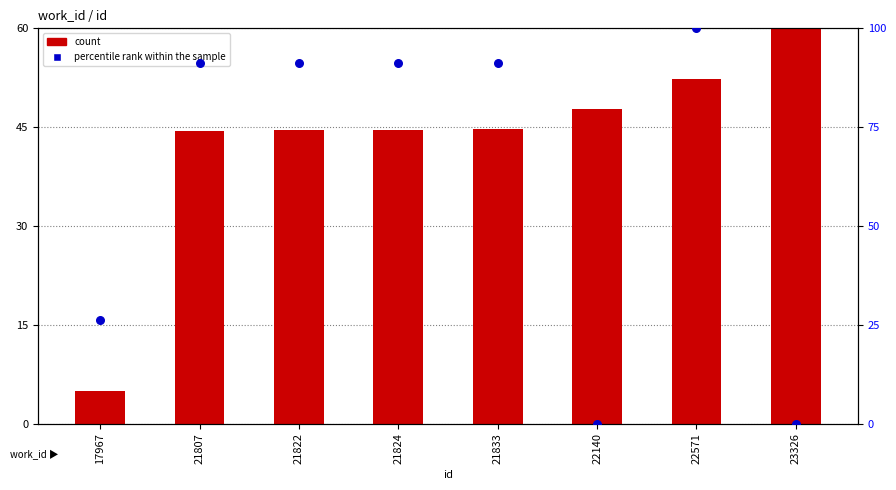

Which series has the largest Y range (max minus min)?

percentile rank within the sample